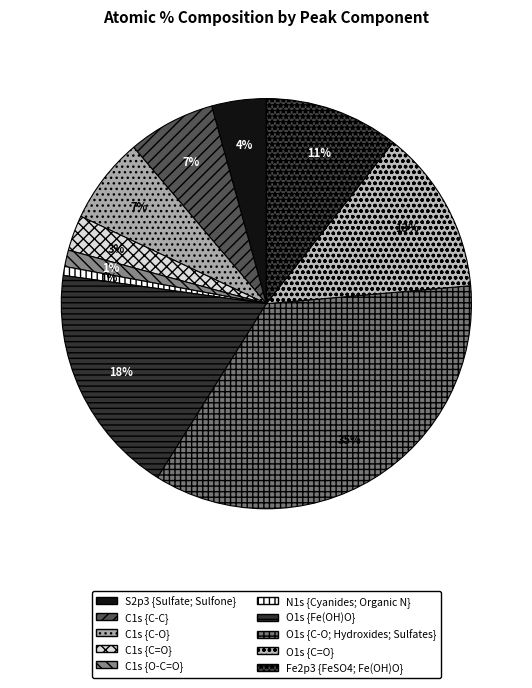

What is the change in value from S2p3 {Sulfate; Sulfone} to C1s {O-C=O}?

-3.0